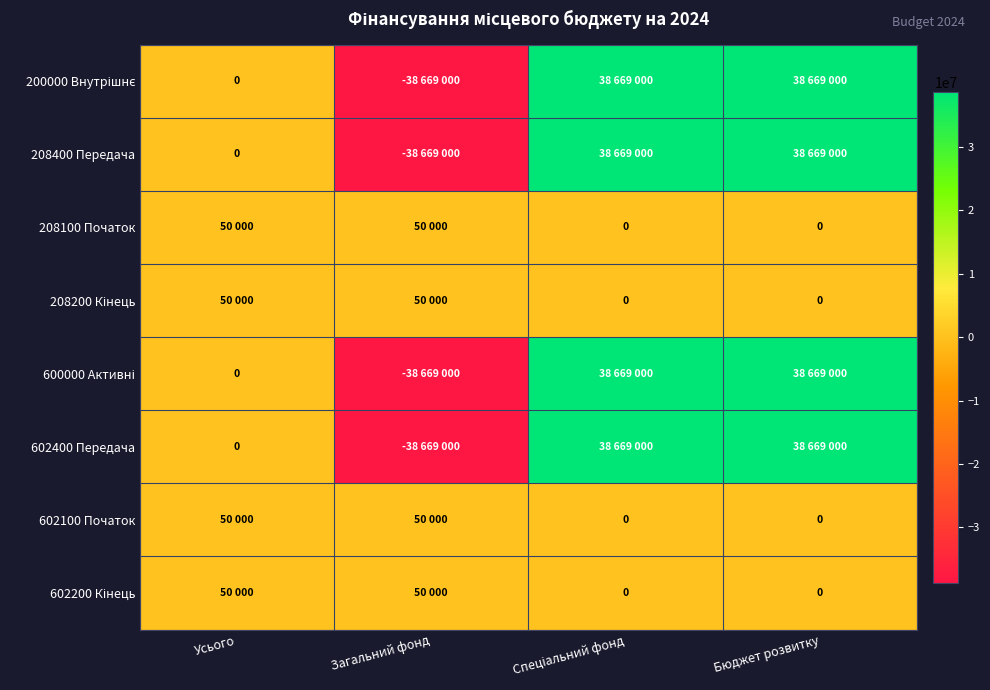

At how many categories does at least one series exceed -2472294?

4